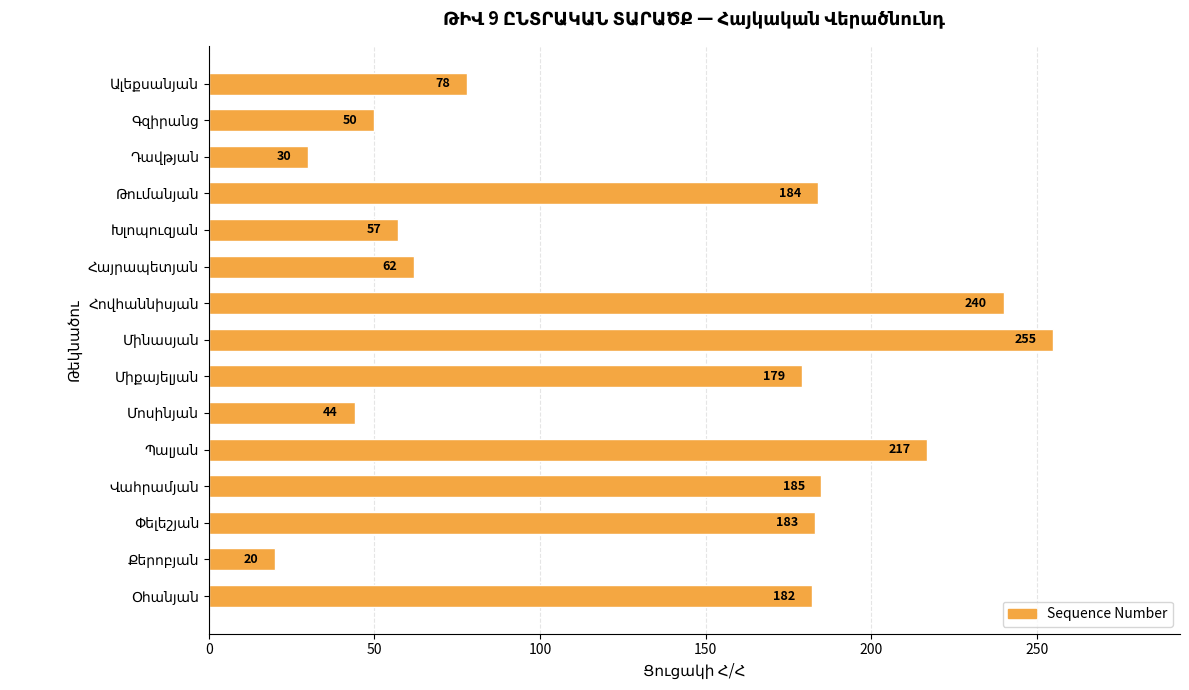

Count the number of data series in this chart.

1